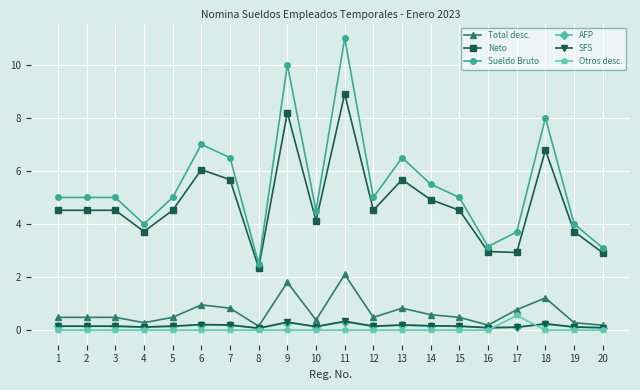

What is the difference between the second highest and second lowest values in the Total desc. series?

1.6